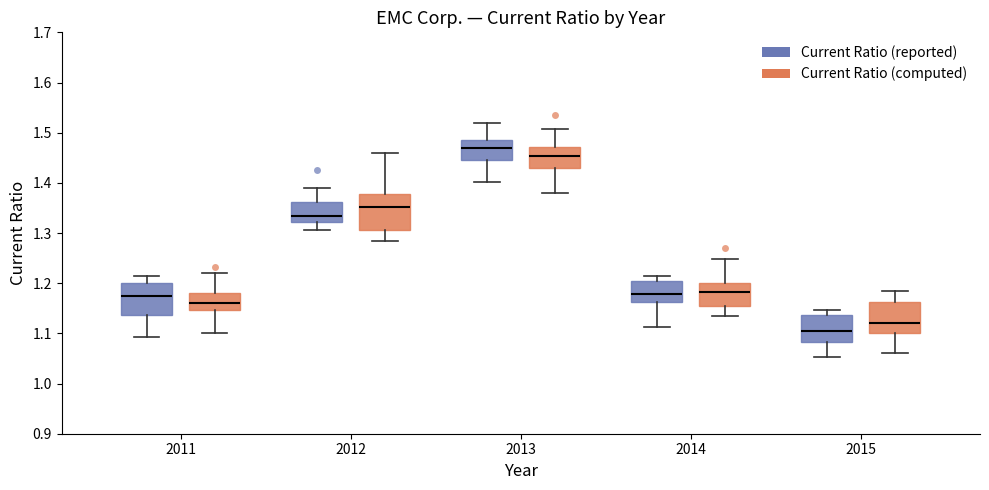

Reading left to right, read every box against the y-axis: the position of its median line, the range the box covers, and the ends of its whiskers. The values are not printed on the chart, so give them approximately, as read against the axis.

2011 (Current Ratio (reported)): median 1.17, box 1.14 to 1.20, whiskers 1.09 to 1.22
2011 (Current Ratio (computed)): median 1.16, box 1.15 to 1.18, whiskers 1.10 to 1.22
2012 (Current Ratio (reported)): median 1.33, box 1.32 to 1.36, whiskers 1.31 to 1.39
2012 (Current Ratio (computed)): median 1.35, box 1.31 to 1.38, whiskers 1.28 to 1.46
2013 (Current Ratio (reported)): median 1.47, box 1.45 to 1.49, whiskers 1.40 to 1.52
2013 (Current Ratio (computed)): median 1.45, box 1.43 to 1.47, whiskers 1.38 to 1.51
2014 (Current Ratio (reported)): median 1.18, box 1.16 to 1.20, whiskers 1.11 to 1.21
2014 (Current Ratio (computed)): median 1.18, box 1.15 to 1.20, whiskers 1.13 to 1.25
2015 (Current Ratio (reported)): median 1.11, box 1.08 to 1.14, whiskers 1.05 to 1.15
2015 (Current Ratio (computed)): median 1.12, box 1.10 to 1.16, whiskers 1.06 to 1.19